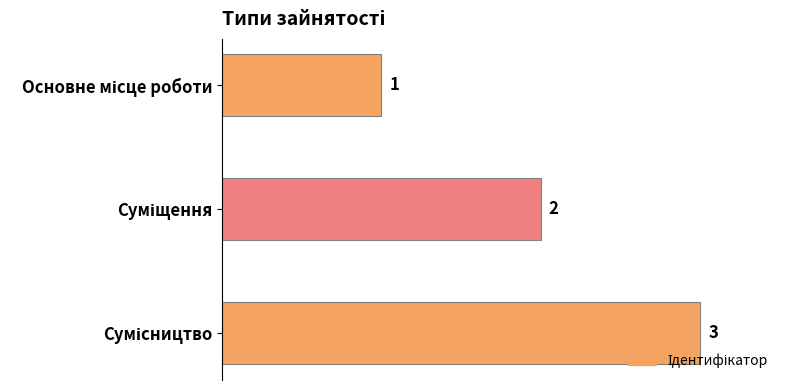

Count the values in the range 1 to 3.

3